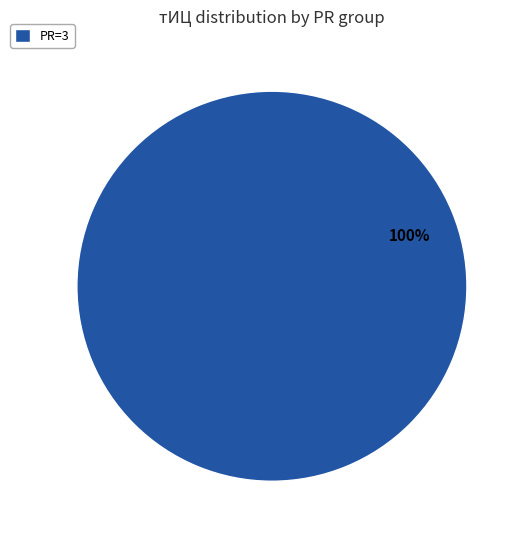

How many segments does this pie chart have?

1